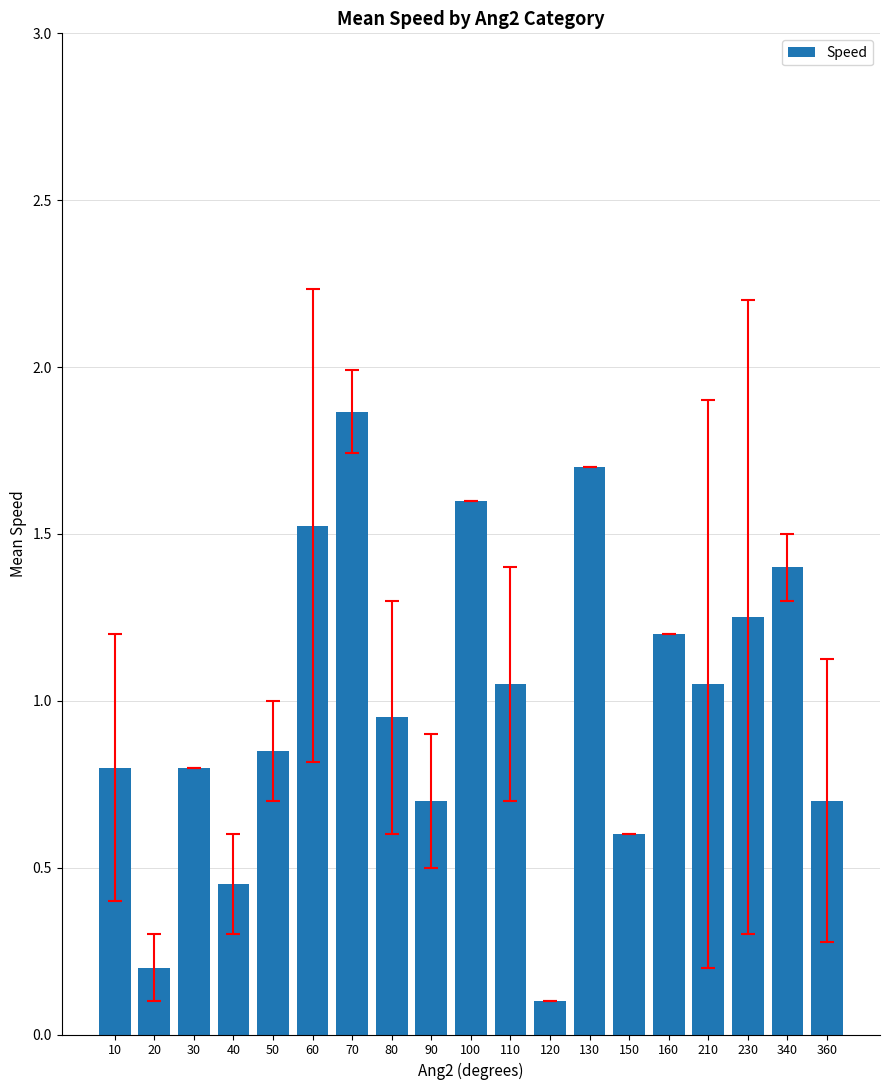

What value does the data have at 100?

1.6